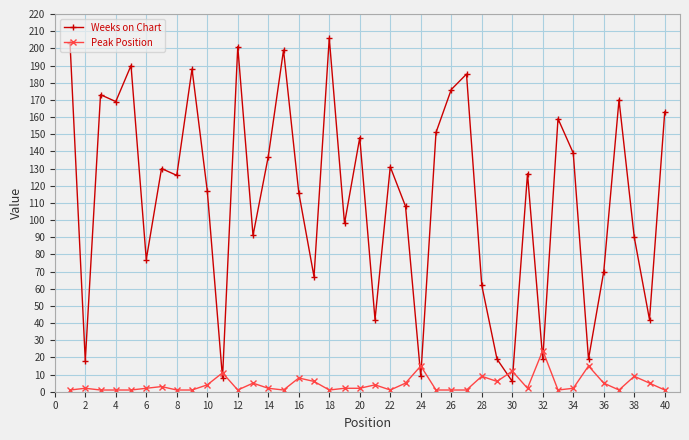

Which series has the largest range (max minus min)?

Weeks on Chart